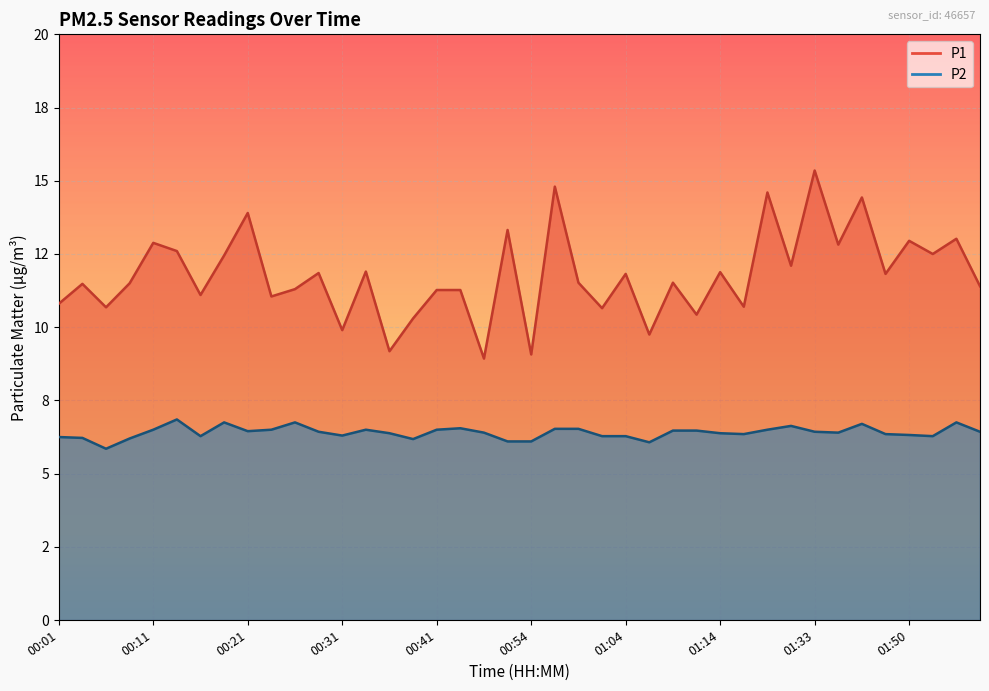

Which category has the lowest value in the P1 series?

00:49